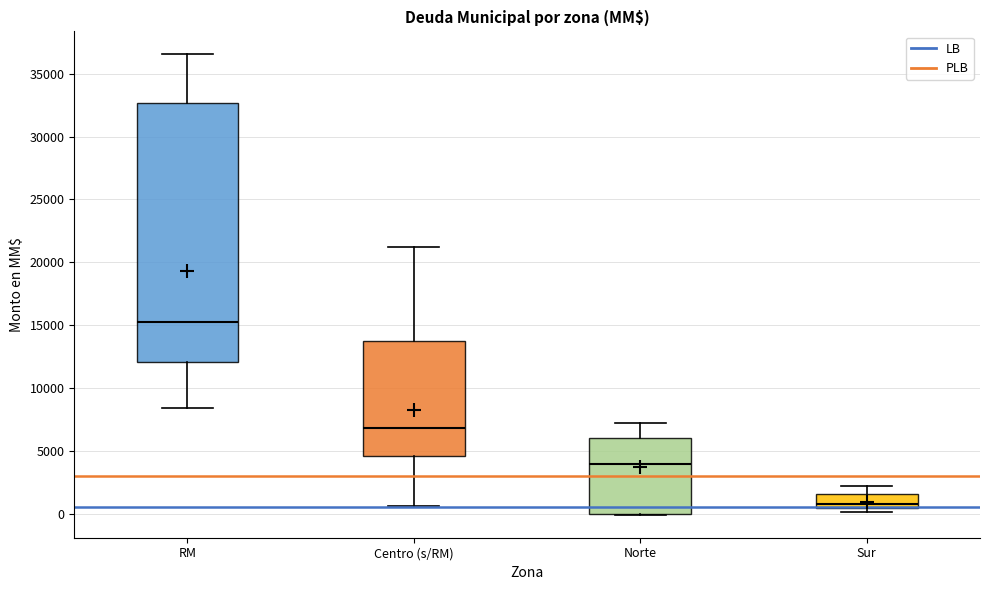

Which box is the tallest, from its lower edge to its upper edge?

RM